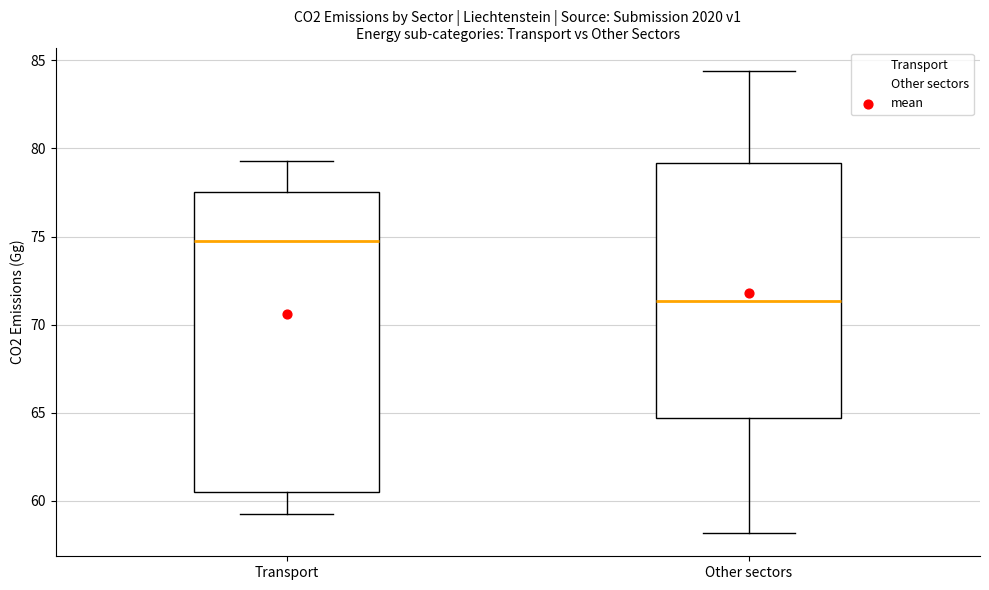

Which box has the highest median line?

Transport